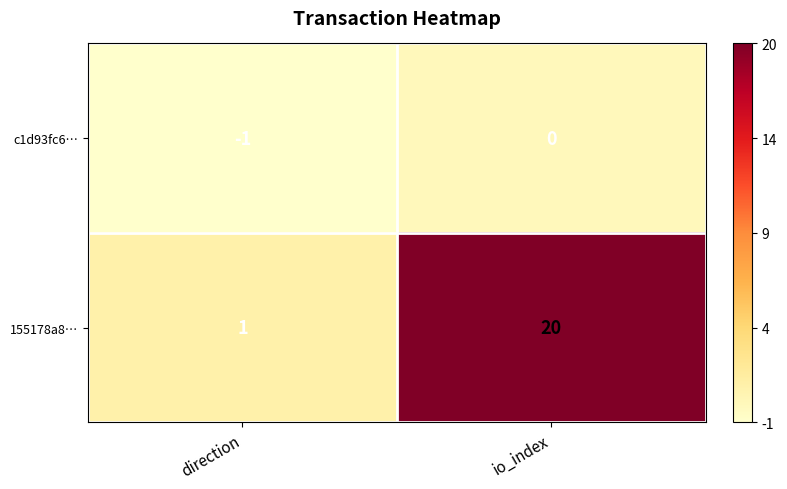

At how many categories does at least one series exceed 11?

1